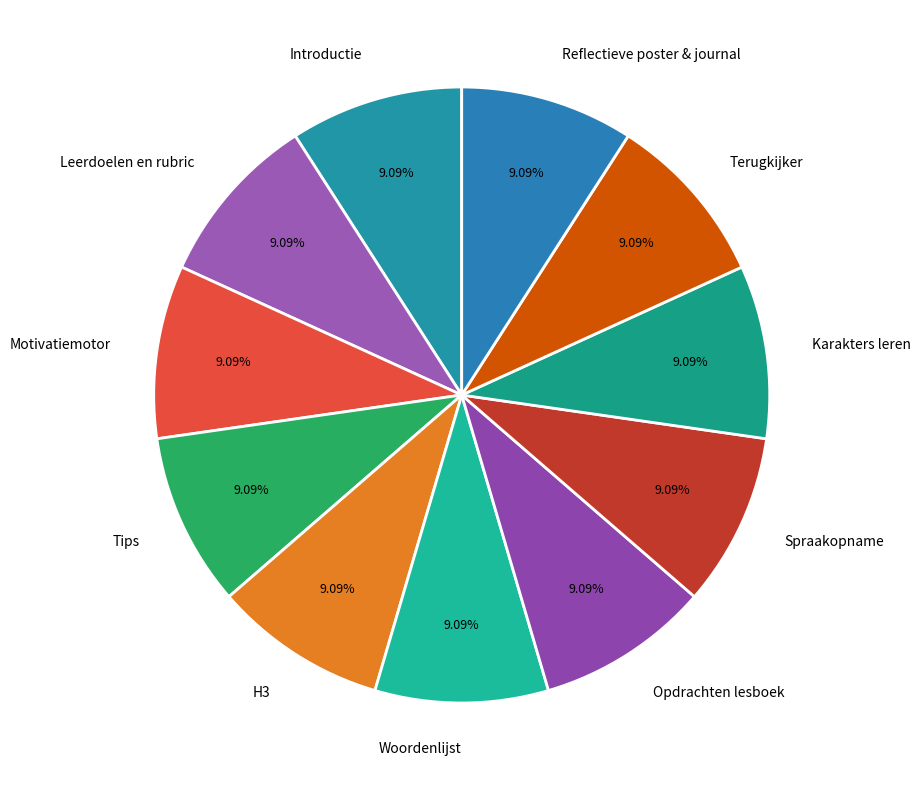

Does Reflectieve poster & journal account for over 50% of the chart?

No